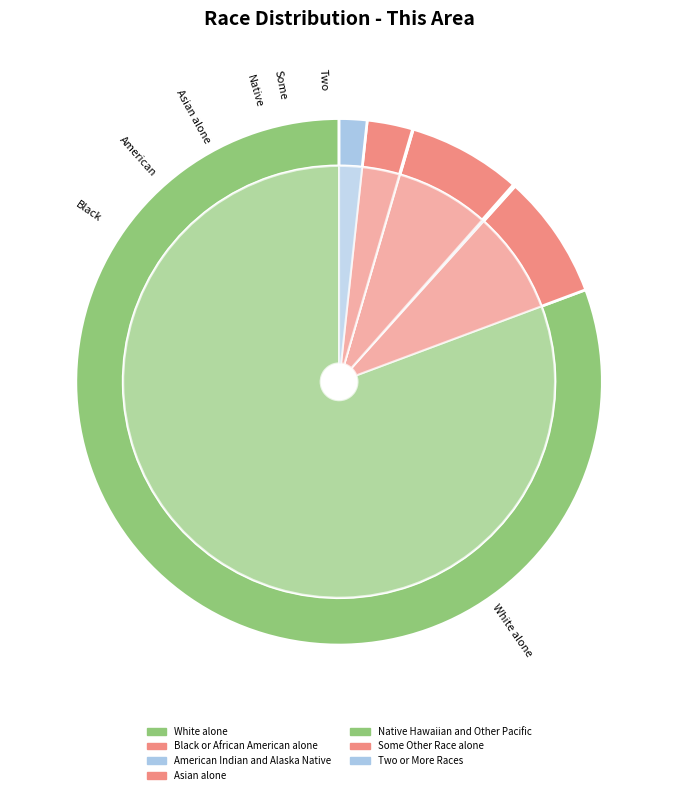

Is it true that Black or African American alone is 1% of the pie?

False